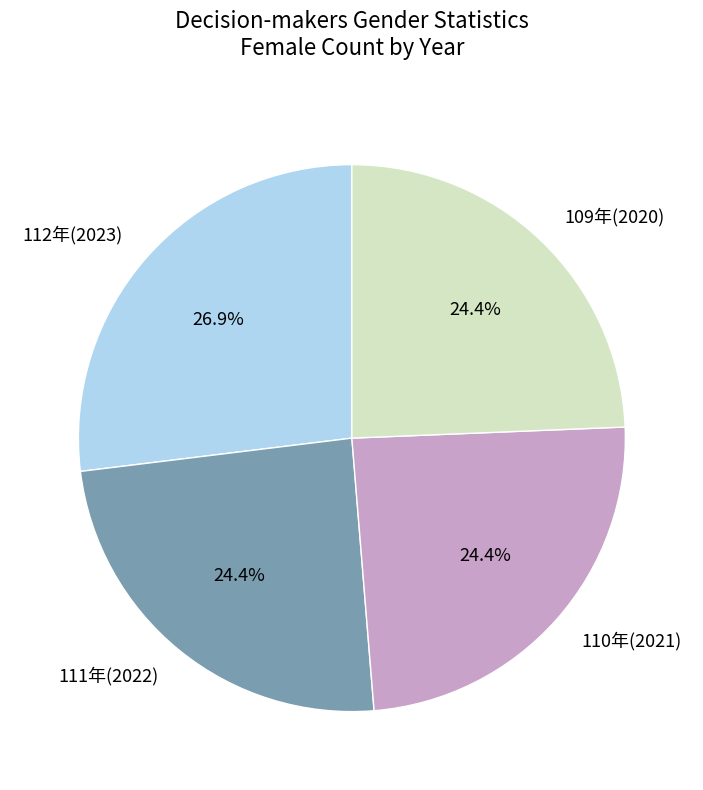

Approximately how many times larger is the value at 112年(2023) compared to 111年(2022)?

1.1